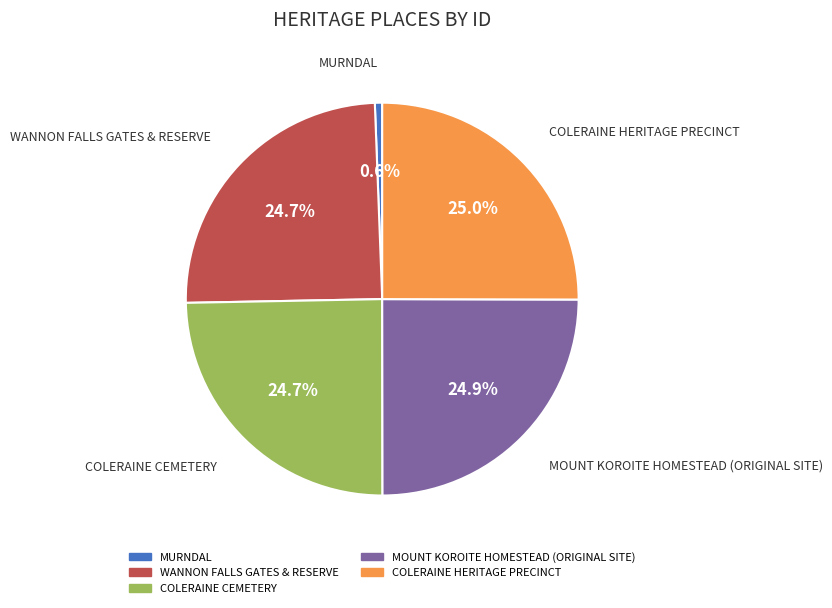

Is there a majority slice in this chart?

No